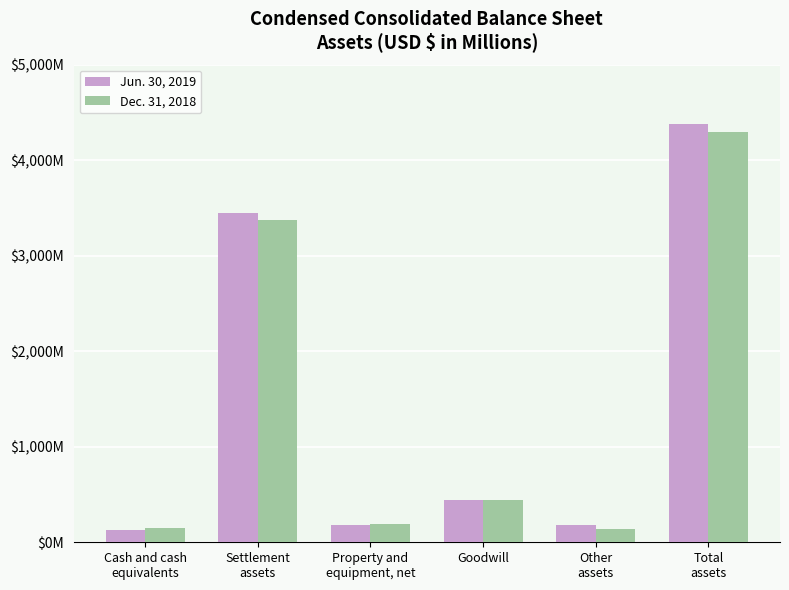

At Total
assets, list the series in order from smallest to largest.

Dec. 31, 2018, Jun. 30, 2019